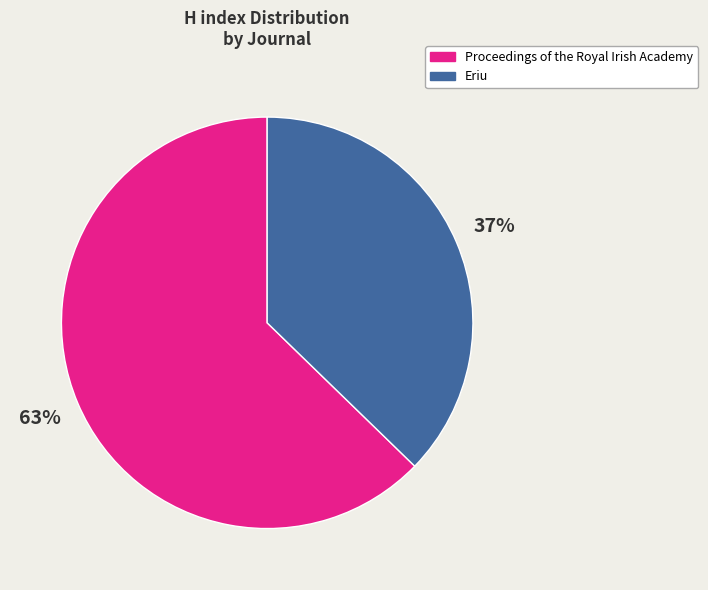

True or false: Proceedings of the Royal Irish Academy accounts for 69% of the total.

False